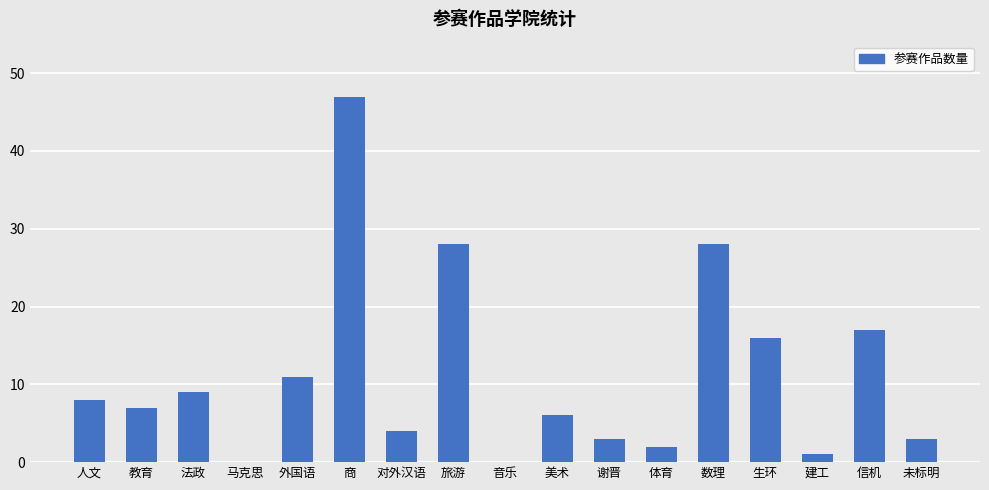

Are the bars horizontal?

No